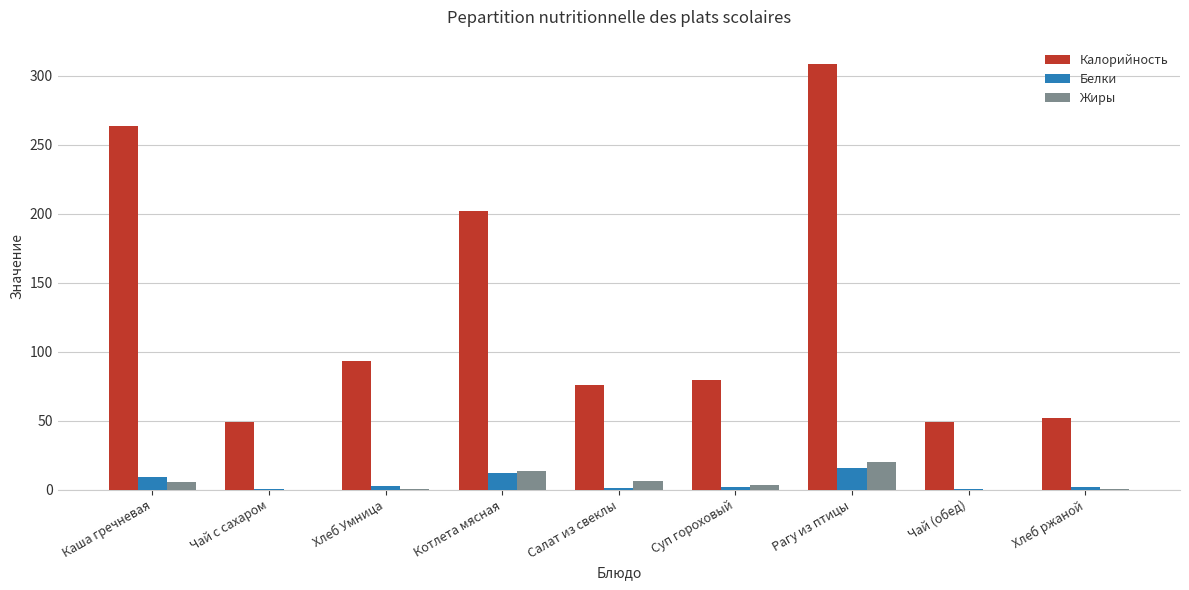

What is the average value of the Калорийность series?

130.2